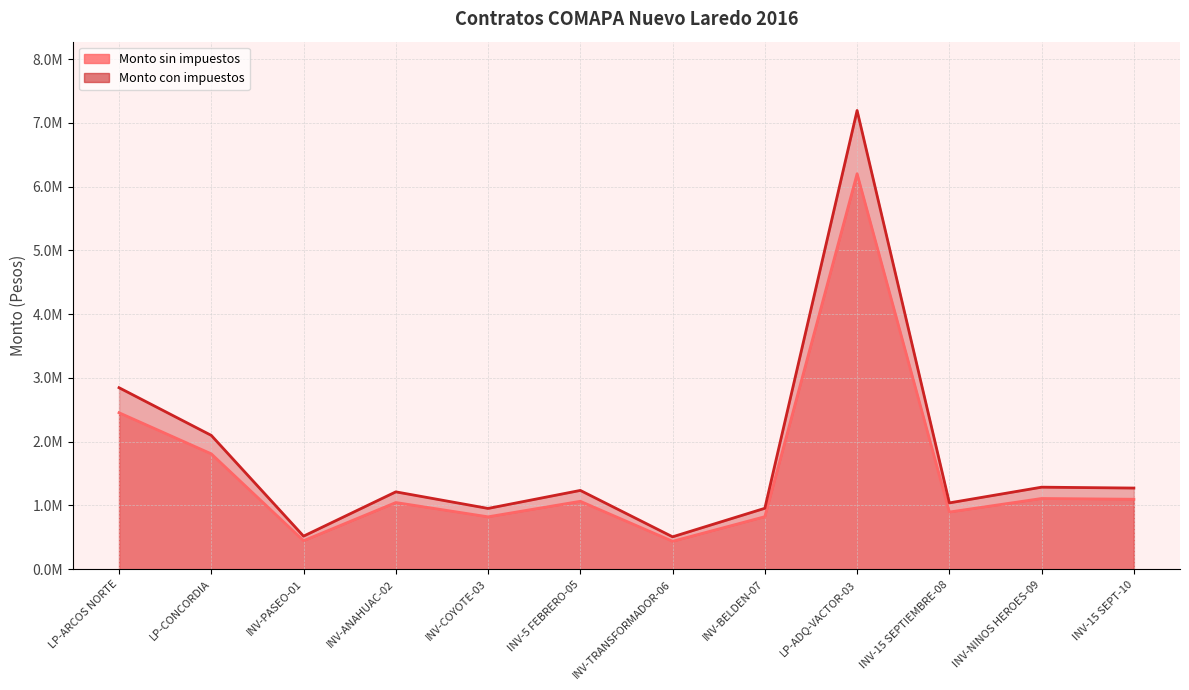

How many values in the Monto con impuestos series are below 1236367?

6